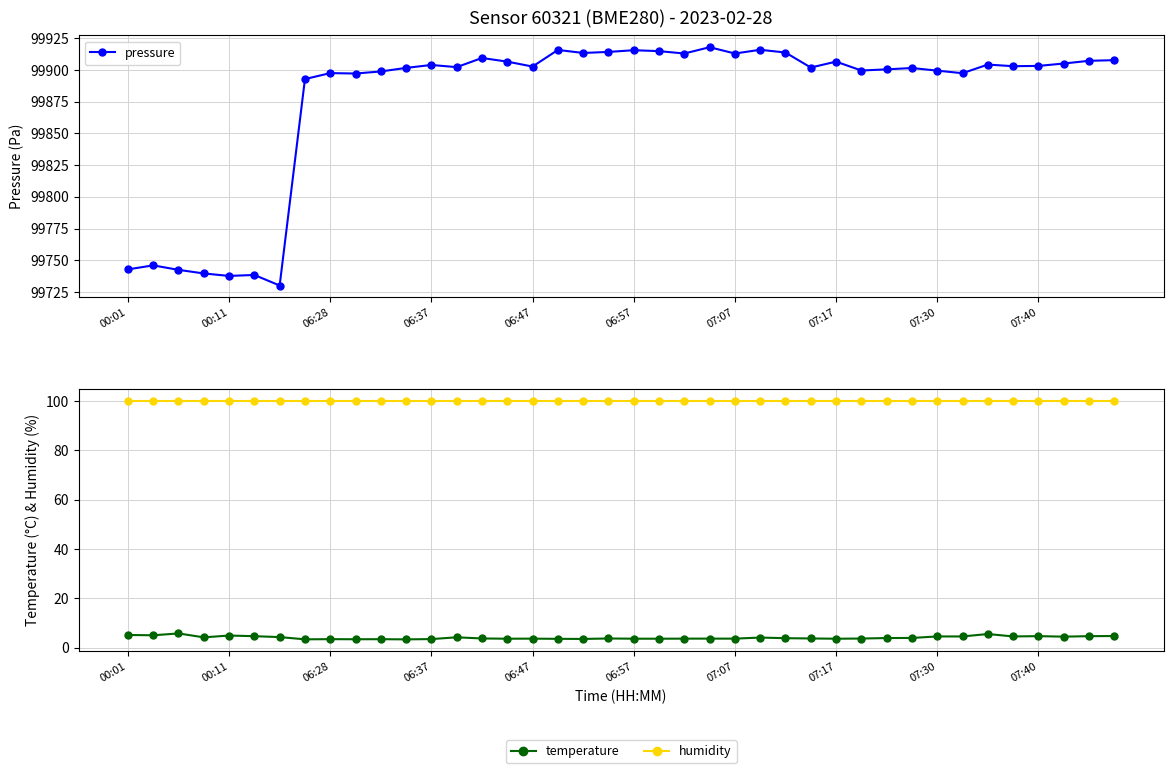

Reading left to right, what are all the values shown in this chart?

pressure: 99742.8	99746.0	99742.5	99739.6	99737.7	99738.4	99730.1	99892.9	99897.6	99897.2	99898.9	99901.7	99904.0	99902.3	99909.5	99906.6	99902.8	99915.8	99913.5	99914.3	99915.6	99914.9	99913.0	99918.0	99913.0	99916.0	99913.8	99902.0	99906.6	99899.6	99900.5	99901.6	99899.5	99897.5	99904.3	99903.0	99903.2	99905.1	99907.3	99907.8
temperature: 5.1	5.0	5.8	4.2	4.9	4.6	4.3	3.4	3.4	3.4	3.4	3.3	3.5	4.2	3.7	3.6	3.6	3.6	3.5	3.7	3.6	3.6	3.6	3.6	3.6	4.1	3.8	3.7	3.6	3.7	3.9	3.9	4.5	4.5	5.5	4.5	4.7	4.5	4.6	4.7
humidity: 100.0	100.0	100.0	100.0	100.0	100.0	100.0	100.0	100.0	100.0	100.0	100.0	100.0	100.0	100.0	100.0	100.0	100.0	100.0	100.0	100.0	100.0	100.0	100.0	100.0	100.0	100.0	100.0	100.0	100.0	100.0	100.0	100.0	100.0	100.0	100.0	100.0	100.0	100.0	100.0